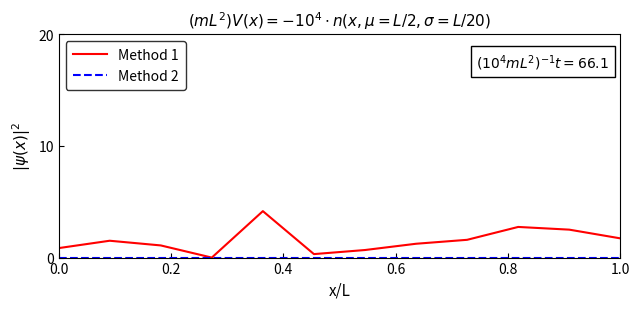

What is the average value of the Method 1 series?

1.5